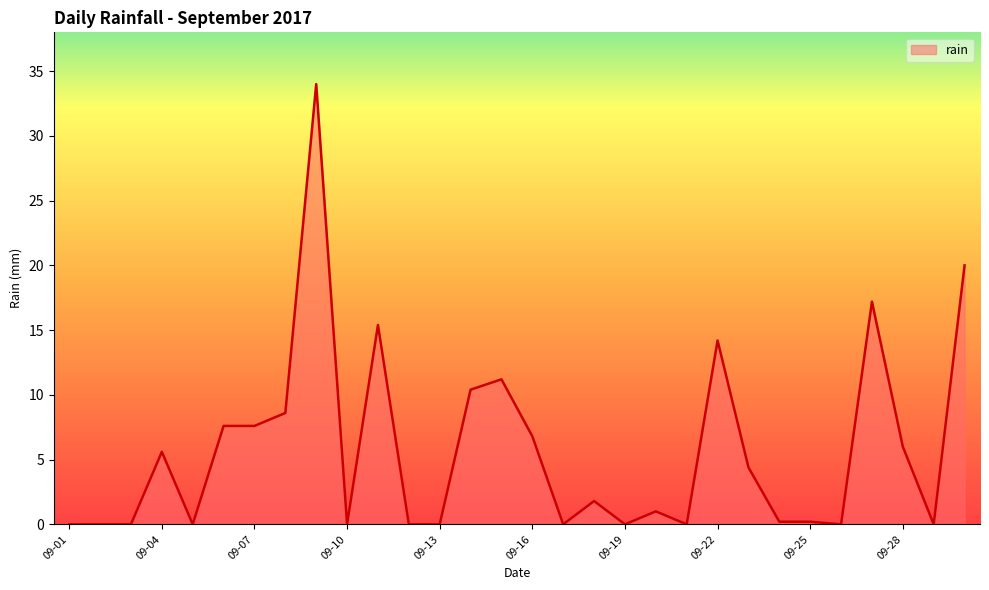

What is the difference between the maximum and minimum values?

34.0